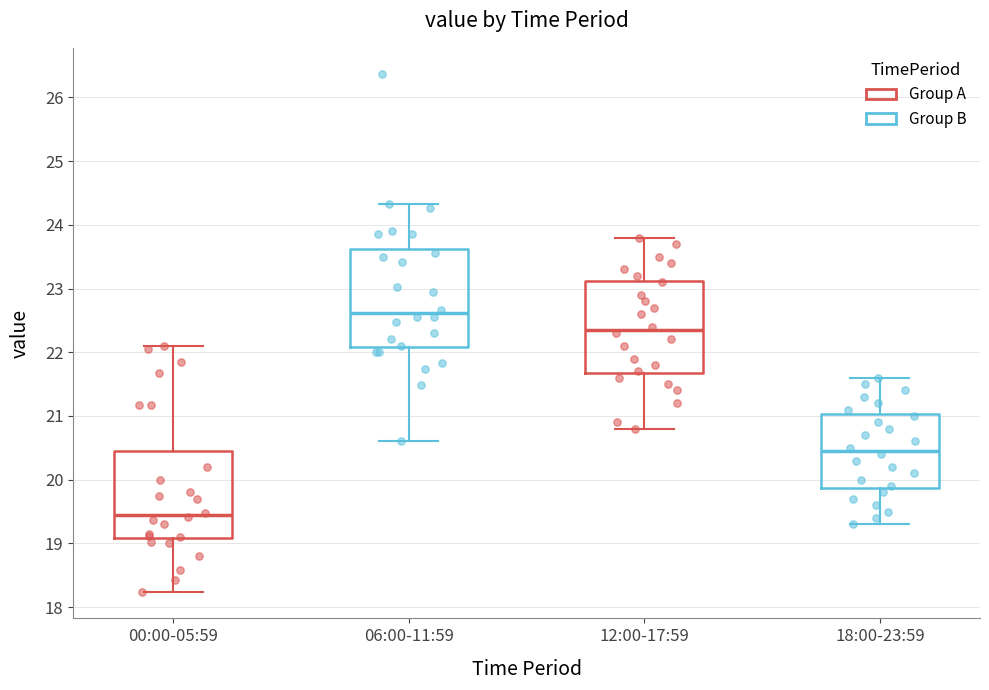

Reading left to right, read every box against the y-axis: the position of its median line, the range the box covers, and the ends of its whiskers. The values are not printed on the chart, so give them approximately, as read against the axis.

00:00-05:59: median 19.5, box 19.1 to 20.4, whiskers 18.2 to 22.1
06:00-11:59: median 22.6, box 22.1 to 23.6, whiskers 20.6 to 24.3
12:00-17:59: median 22.4, box 21.7 to 23.1, whiskers 20.8 to 23.8
18:00-23:59: median 20.5, box 19.9 to 21.0, whiskers 19.3 to 21.6